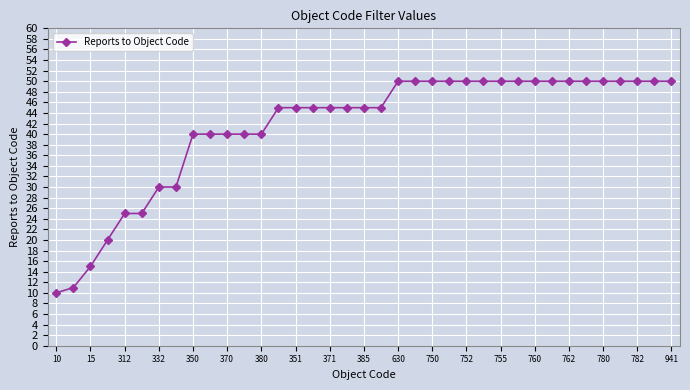

What is the smallest value displayed?

10